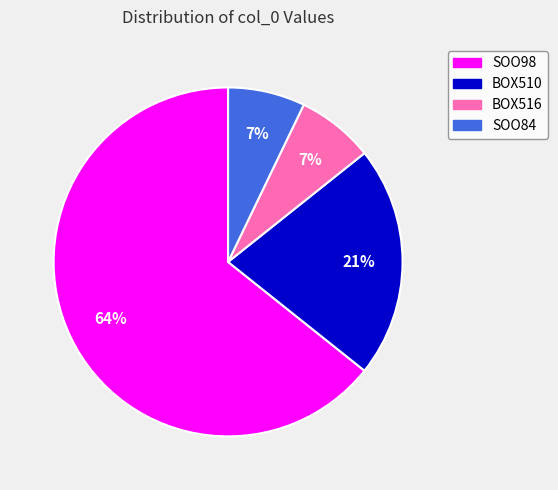

What is the largest slice in the pie chart?

SOO98